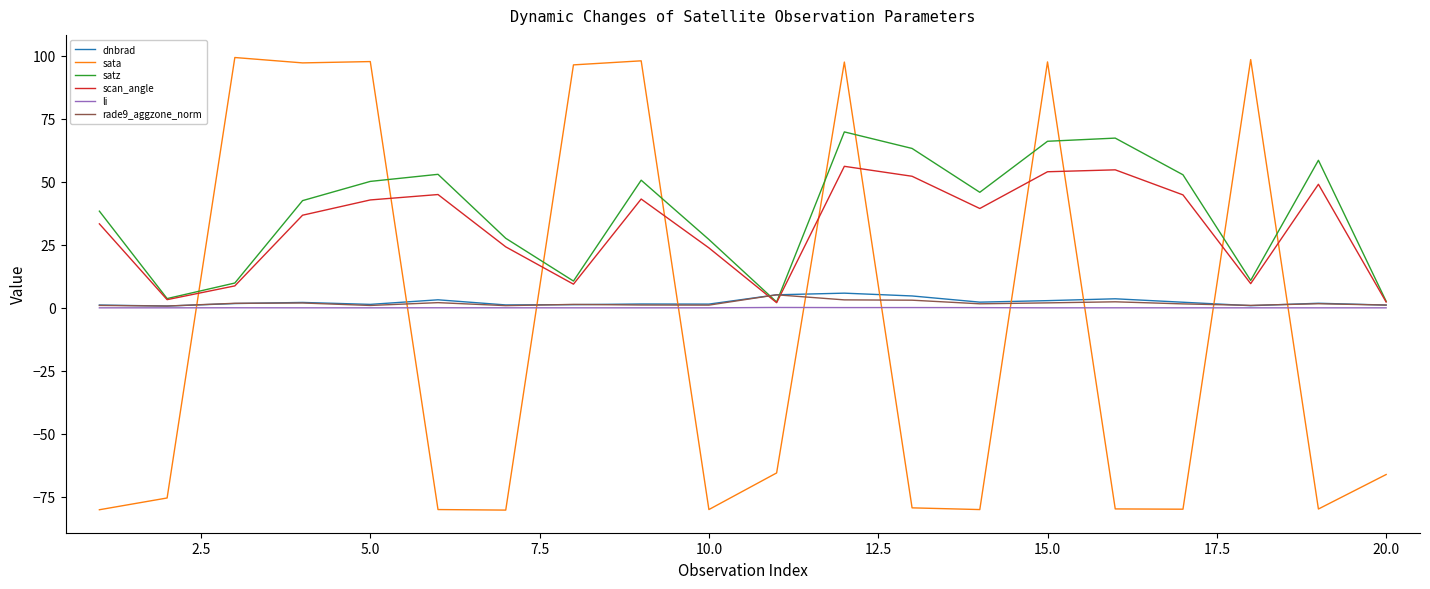

How many lines are shown in the chart?

6